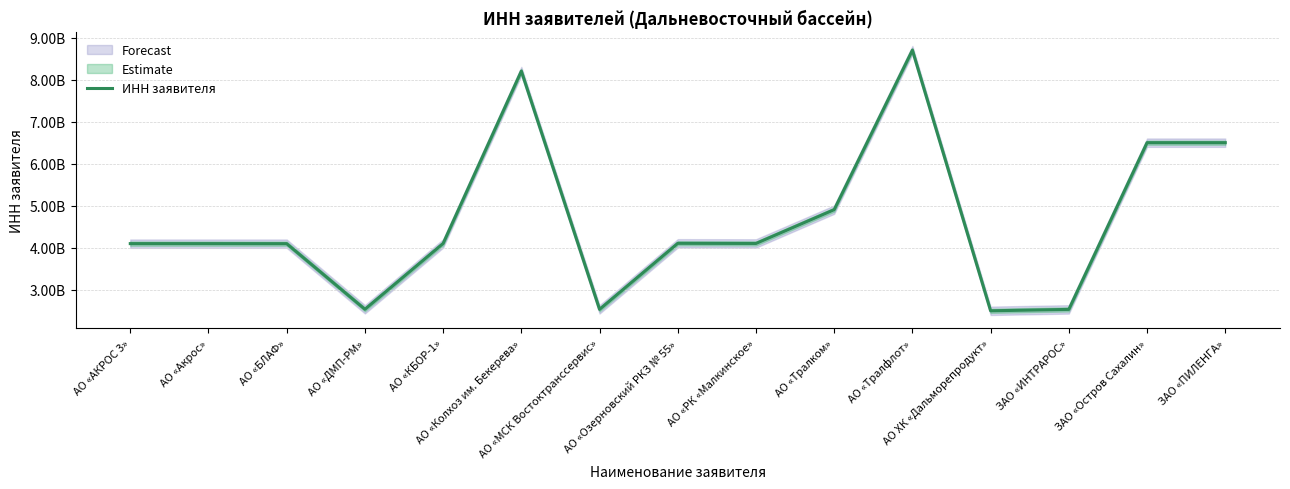

How many values are below 4105045951?

7